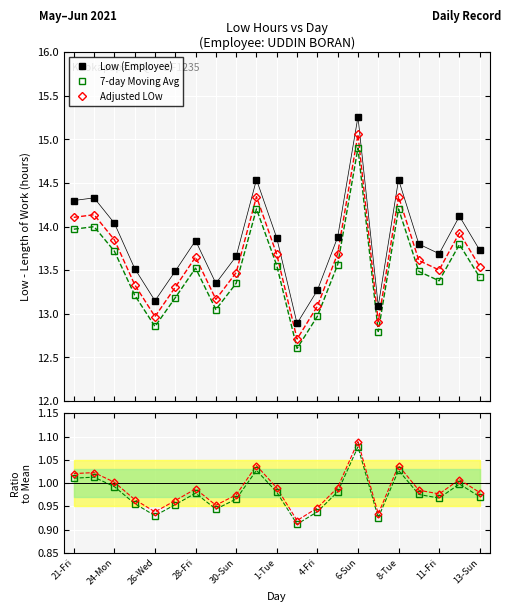

At which category is the sum across all series the highest?

6-Sun